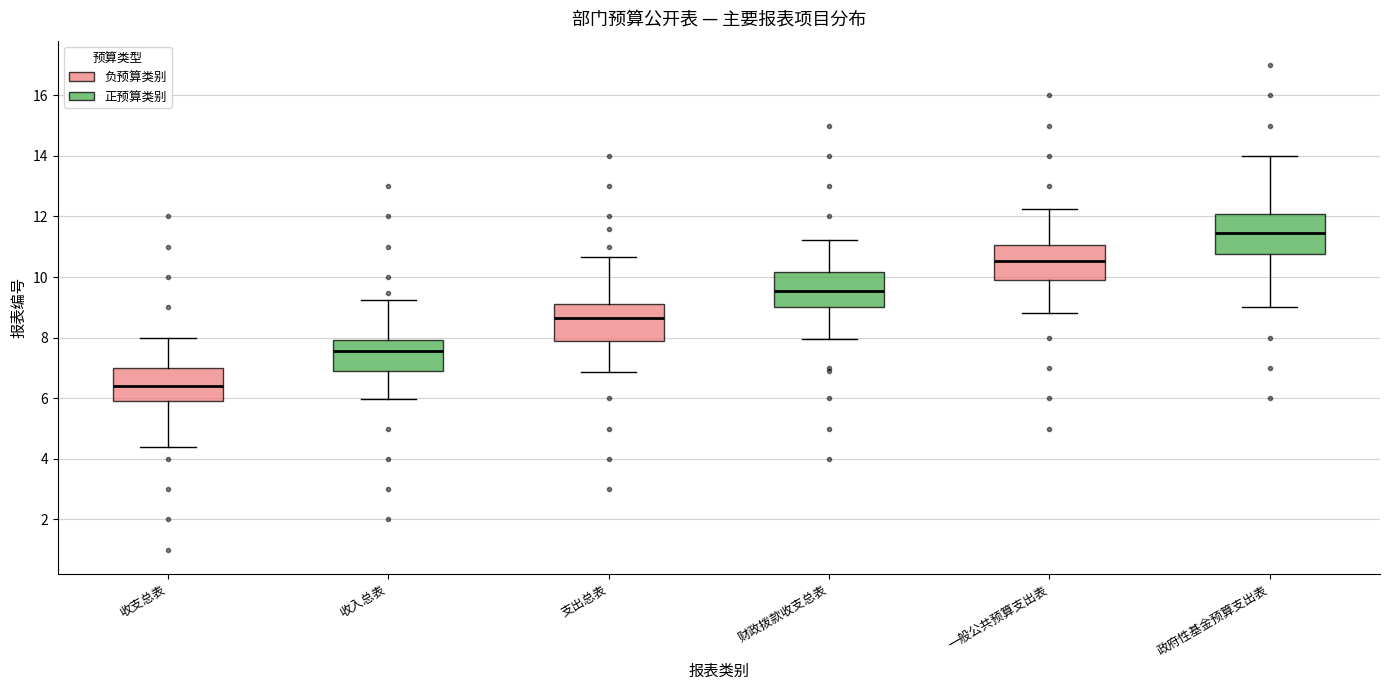

Which box's median line is the highest?

政府性基金预算支出表